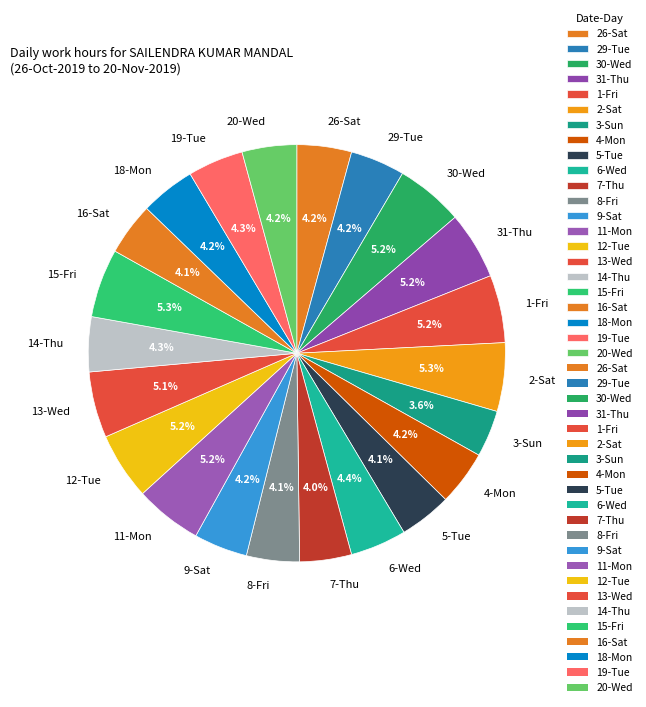

To the nearest percent, what is the difference between the largest and smallest slice percentages?

2%